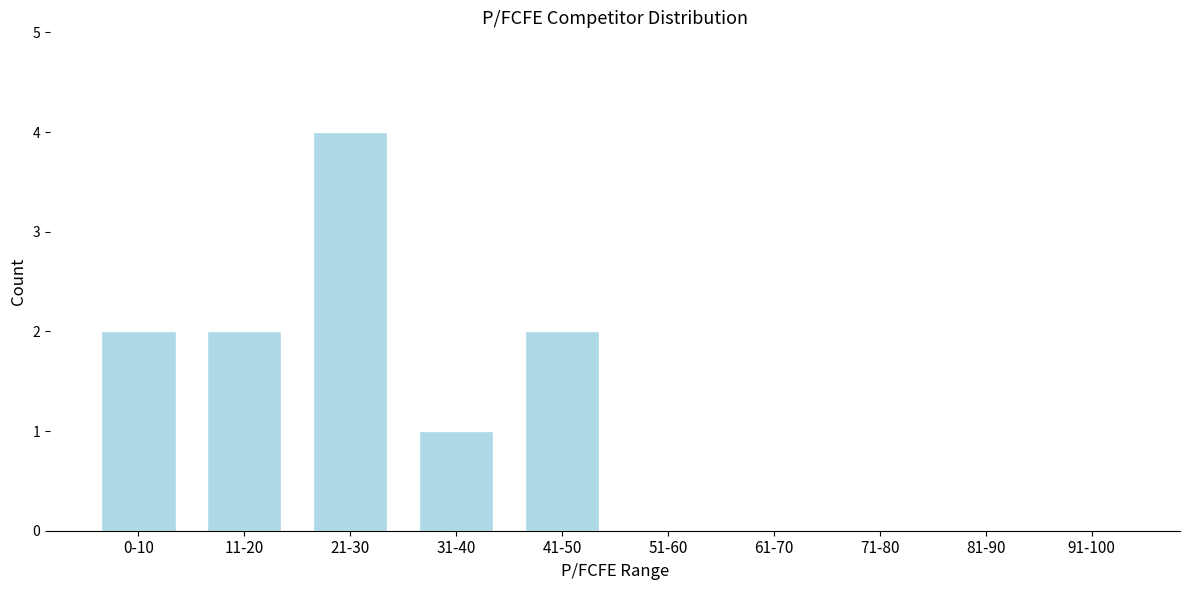

Reading left to right, extract all data points from this chart.

0-10=2	11-20=2	21-30=4	31-40=1	41-50=2	51-60=0	61-70=0	71-80=0	81-90=0	91-100=0